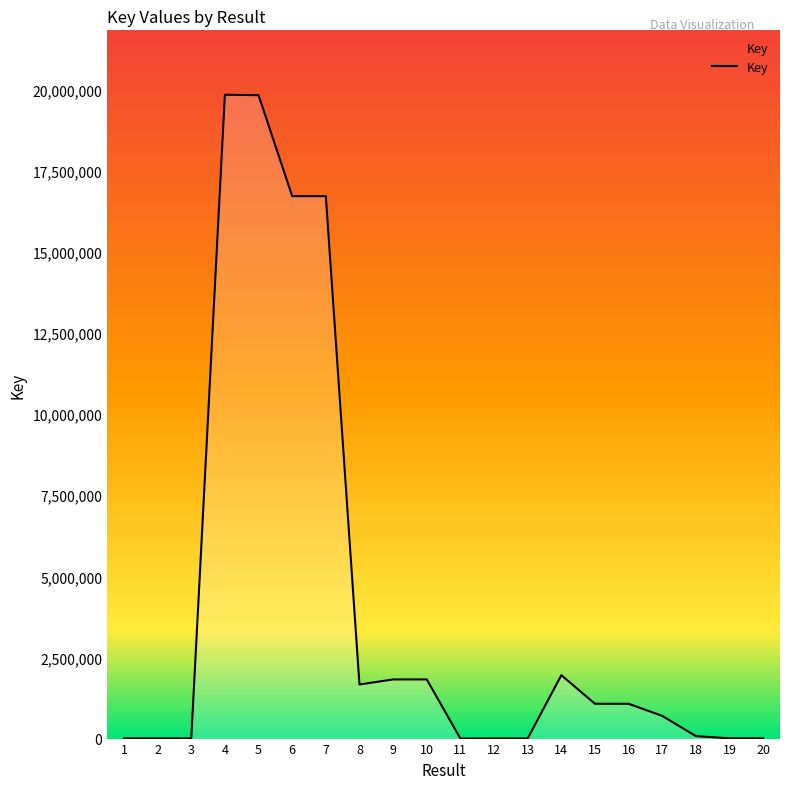

The value at 14 is 532385. True or false?

False